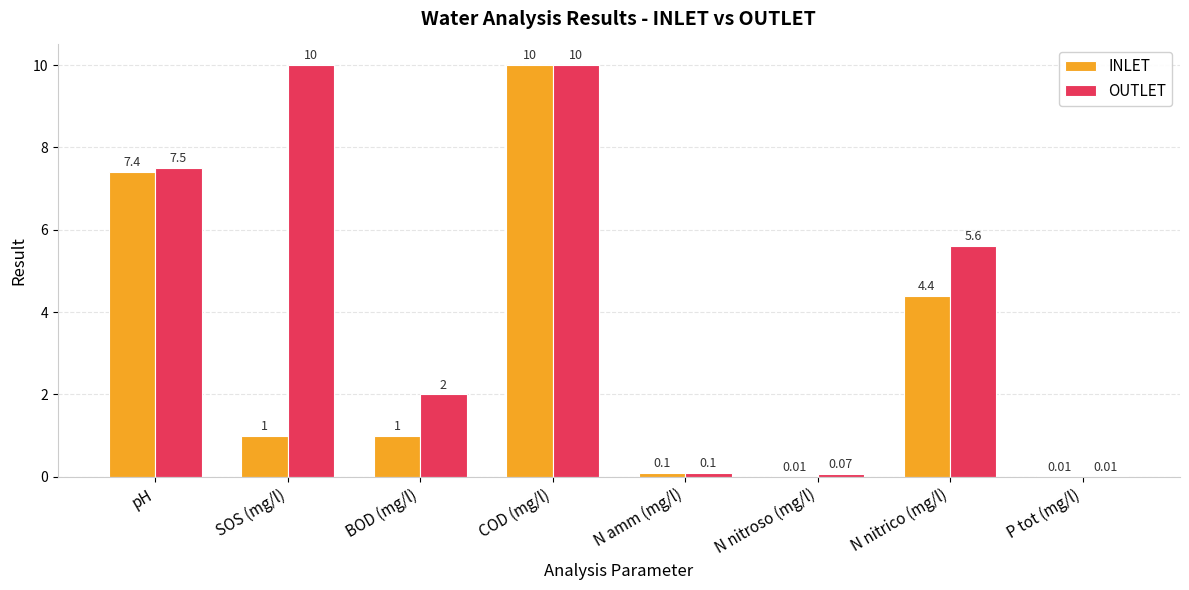

Between pH and N amm (mg/l), which series saw the biggest shift?

OUTLET